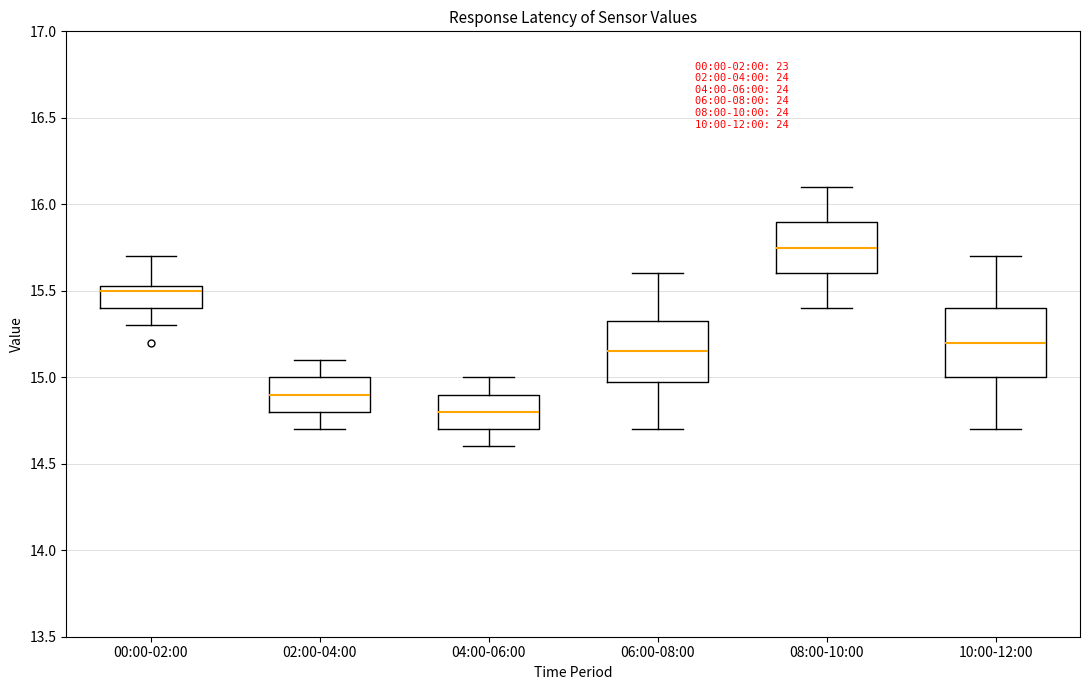

Reading left to right, read every box against the y-axis: the position of its median line, the range the box covers, and the ends of its whiskers. The values are not printed on the chart, so give them approximately, as read against the axis.

00:00-02:00: median 15.50, box 15.40 to 15.55, whiskers 15.30 to 15.70
02:00-04:00: median 14.90, box 14.80 to 15.00, whiskers 14.70 to 15.10
04:00-06:00: median 14.80, box 14.70 to 14.90, whiskers 14.60 to 15.00
06:00-08:00: median 15.15, box 15.00 to 15.35, whiskers 14.70 to 15.60
08:00-10:00: median 15.75, box 15.60 to 15.90, whiskers 15.40 to 16.10
10:00-12:00: median 15.20, box 15.00 to 15.40, whiskers 14.70 to 15.70